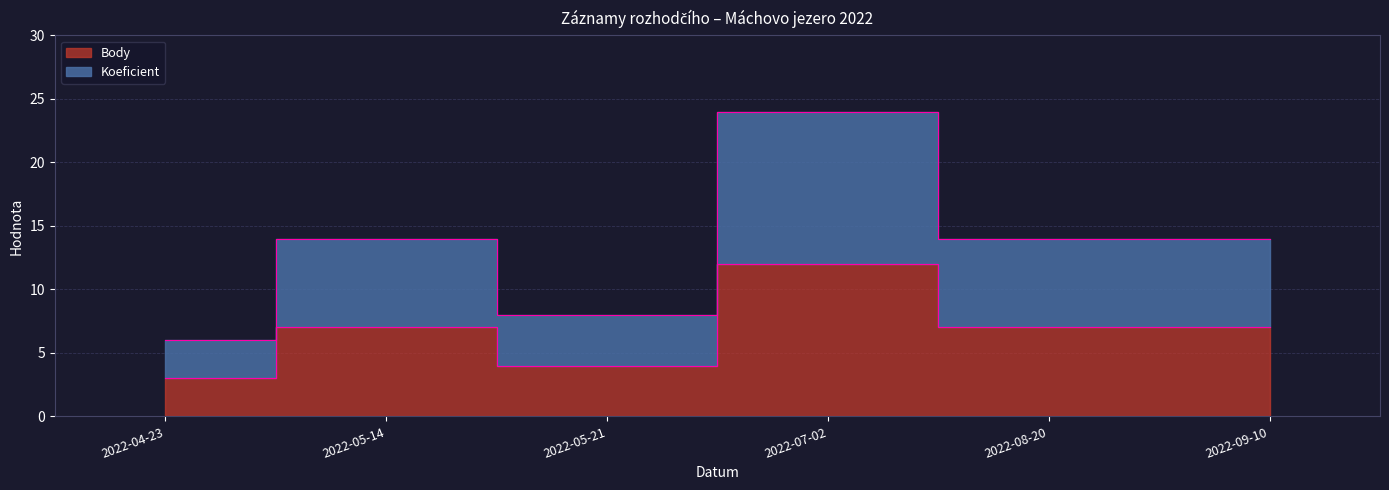

Does the chart have visible grid lines?

Yes